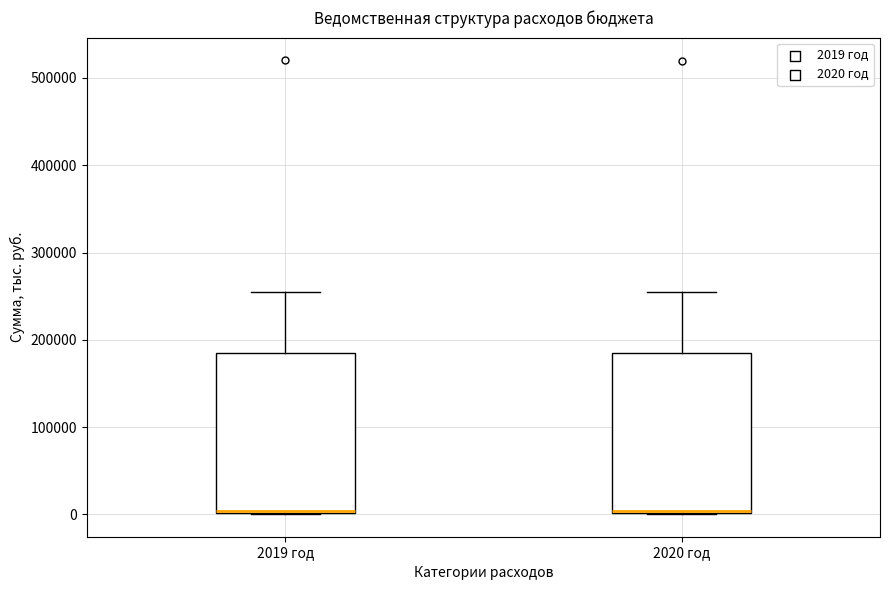

Where is the lower edge of the box for 2020 год on the y-axis? The values are not printed on the chart, so give them approximately, as read against the axis.

0